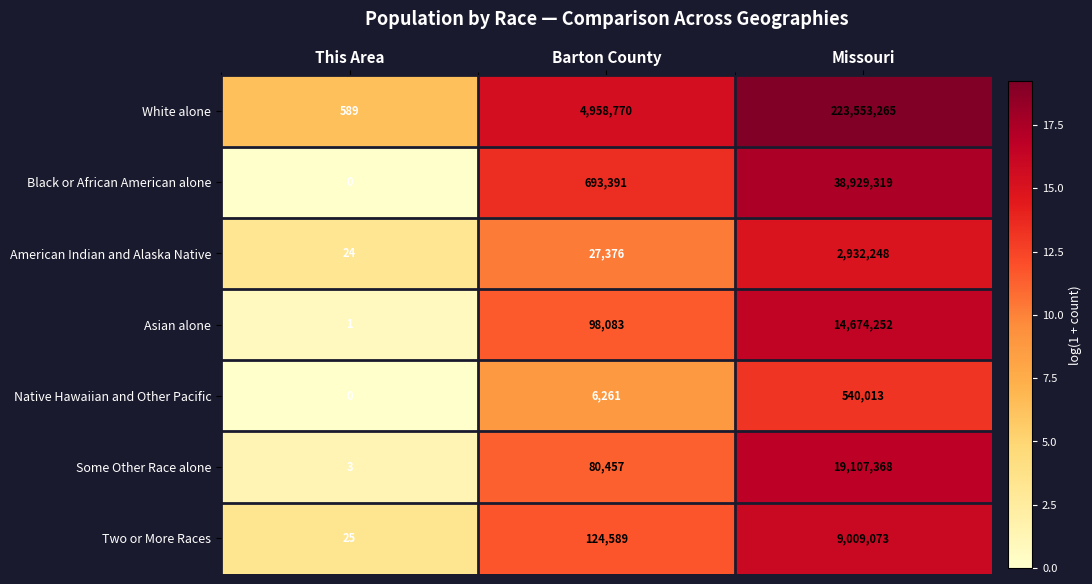

Which series has the widest spread of values?

White alone